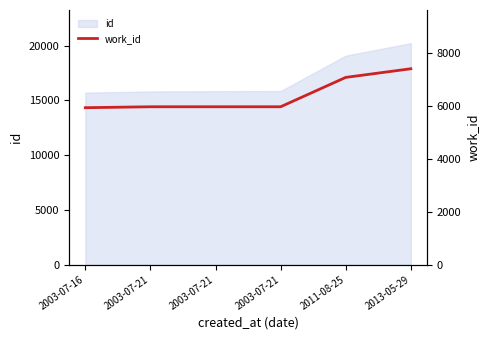

Reading right to left, transcribe all the data shown in this chart.

2013-05-29=7396	2011-08-25=7069	2003-07-21=5960	2003-07-21=5960	2003-07-21=5960	2003-07-16=5925